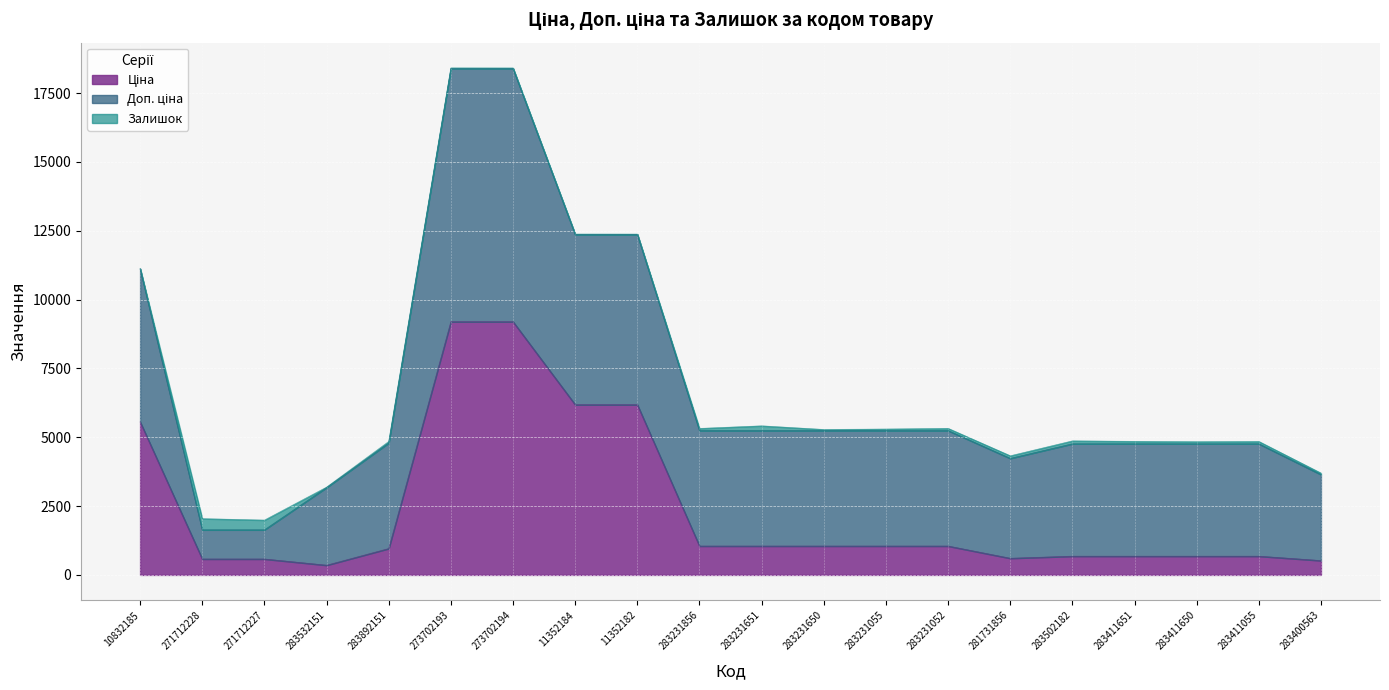

At how many categories does at least one series exceed 2203?

18